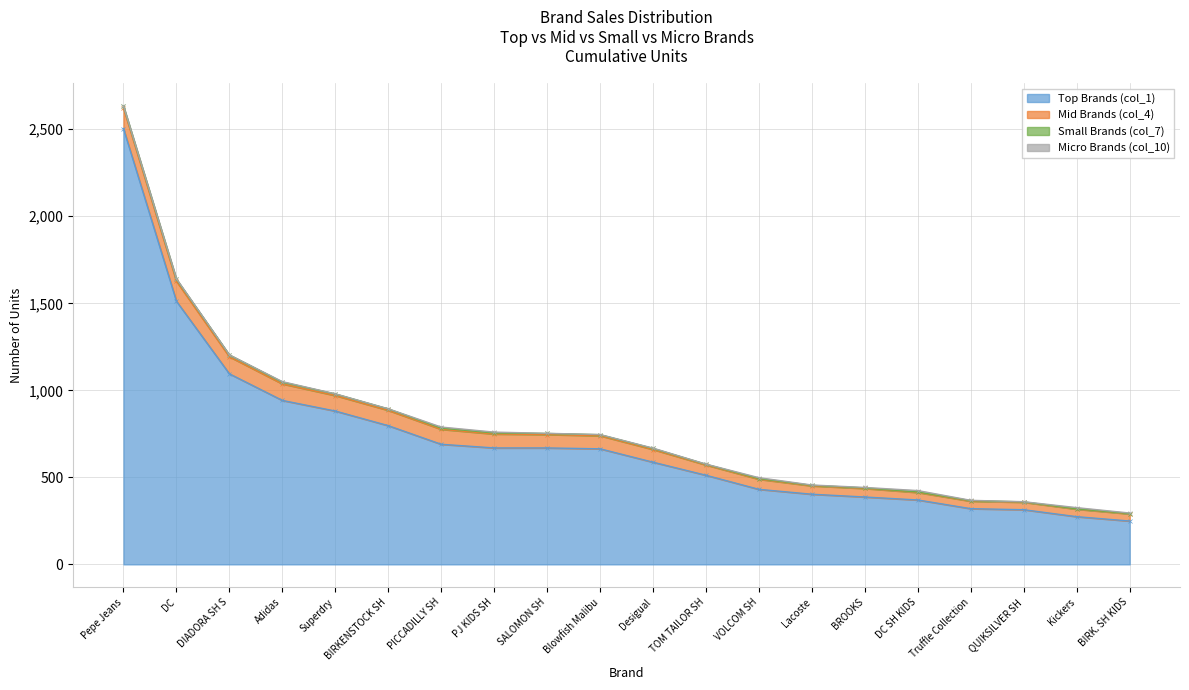

At which label is Top Brands (col_1) closest to 1376?

DC